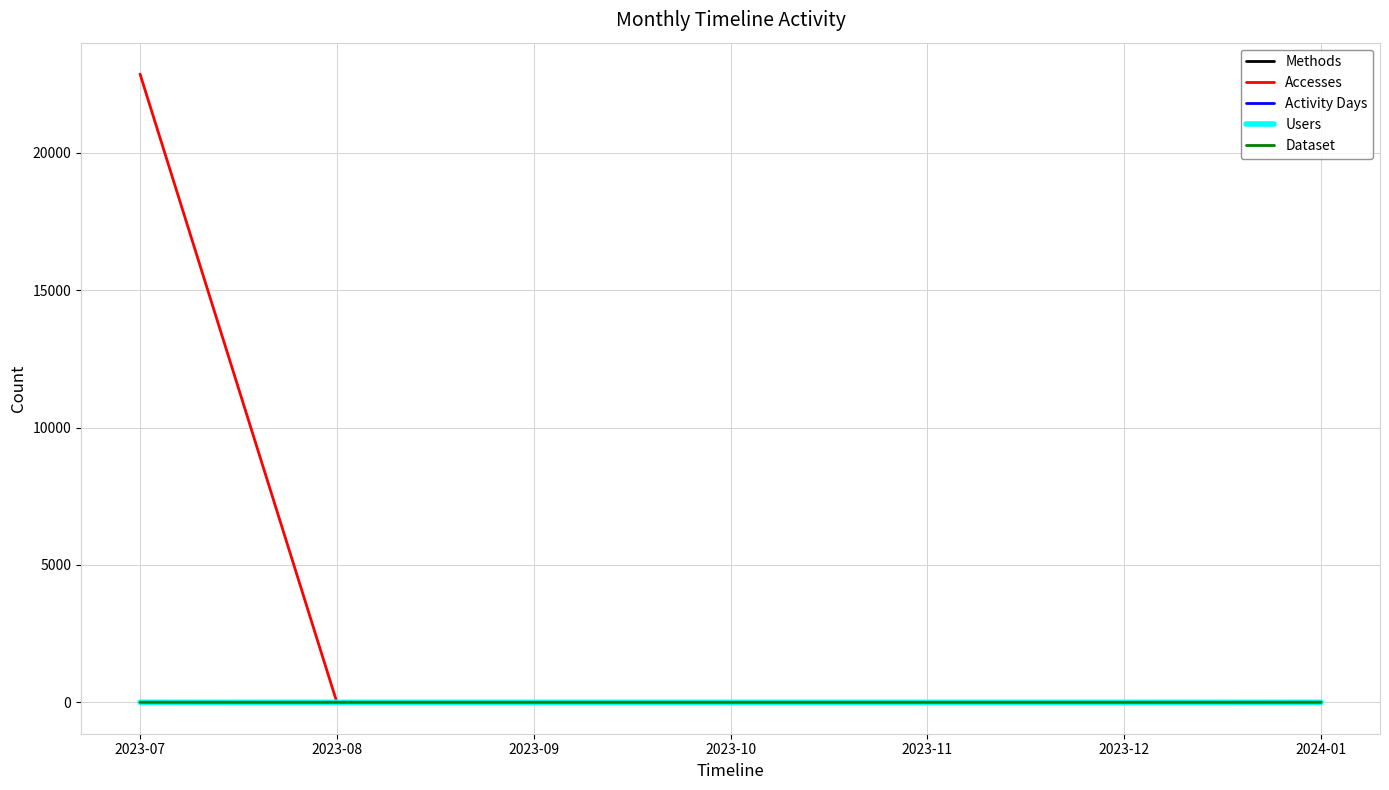

Is this an area chart (filled region under the line)?

No